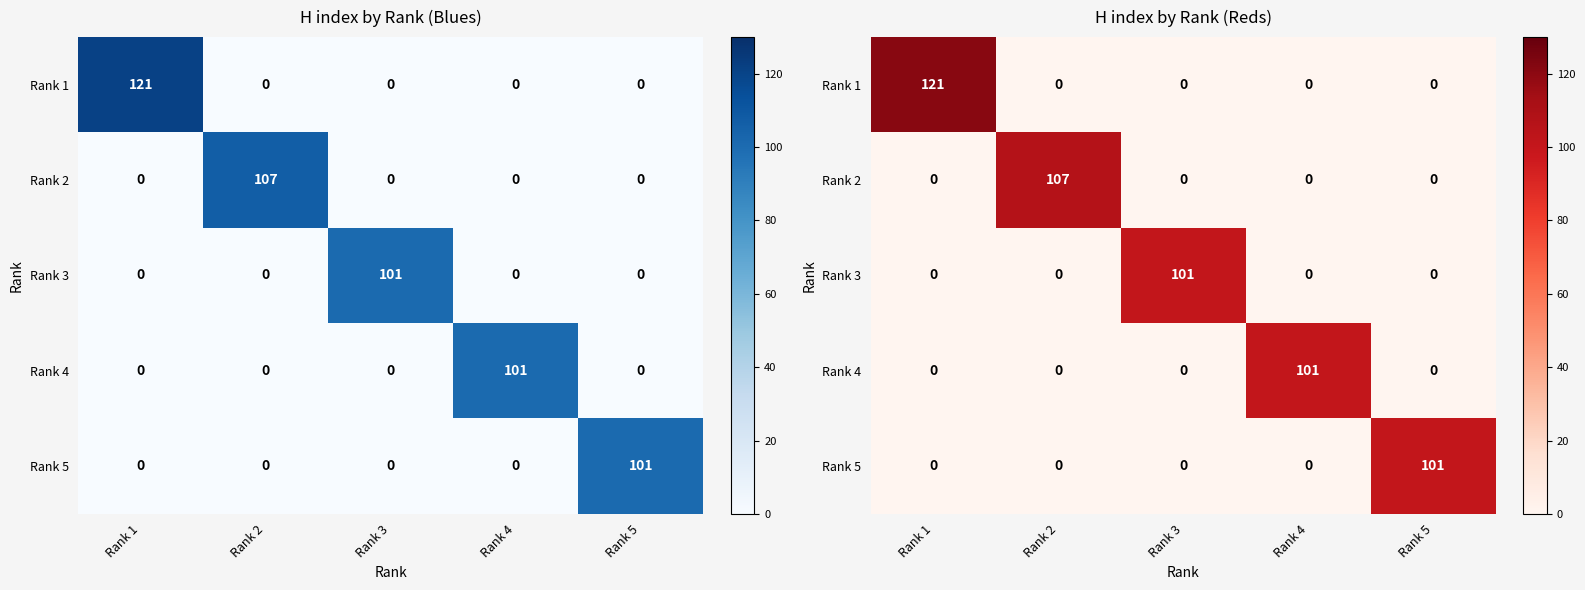

Between Rank 1 and Rank 4, which series saw the biggest shift?

Rank 1